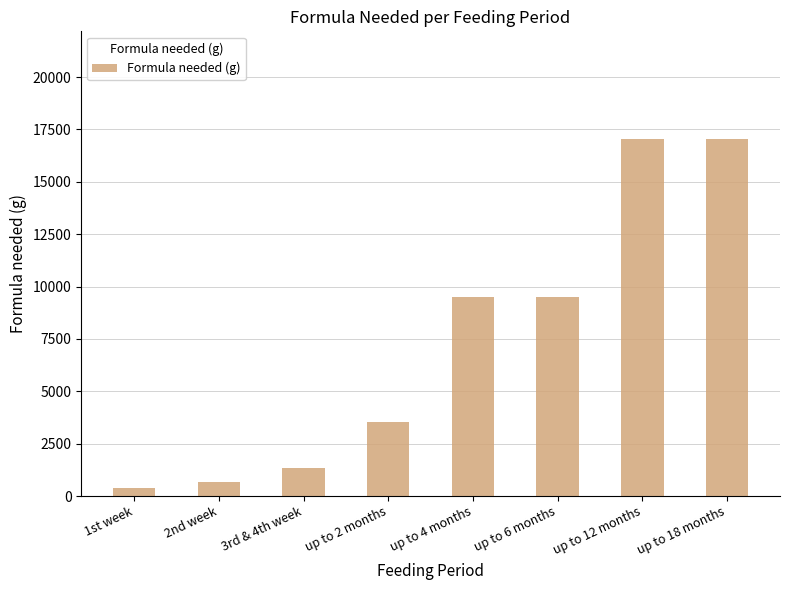

How many data points does each series have?

8